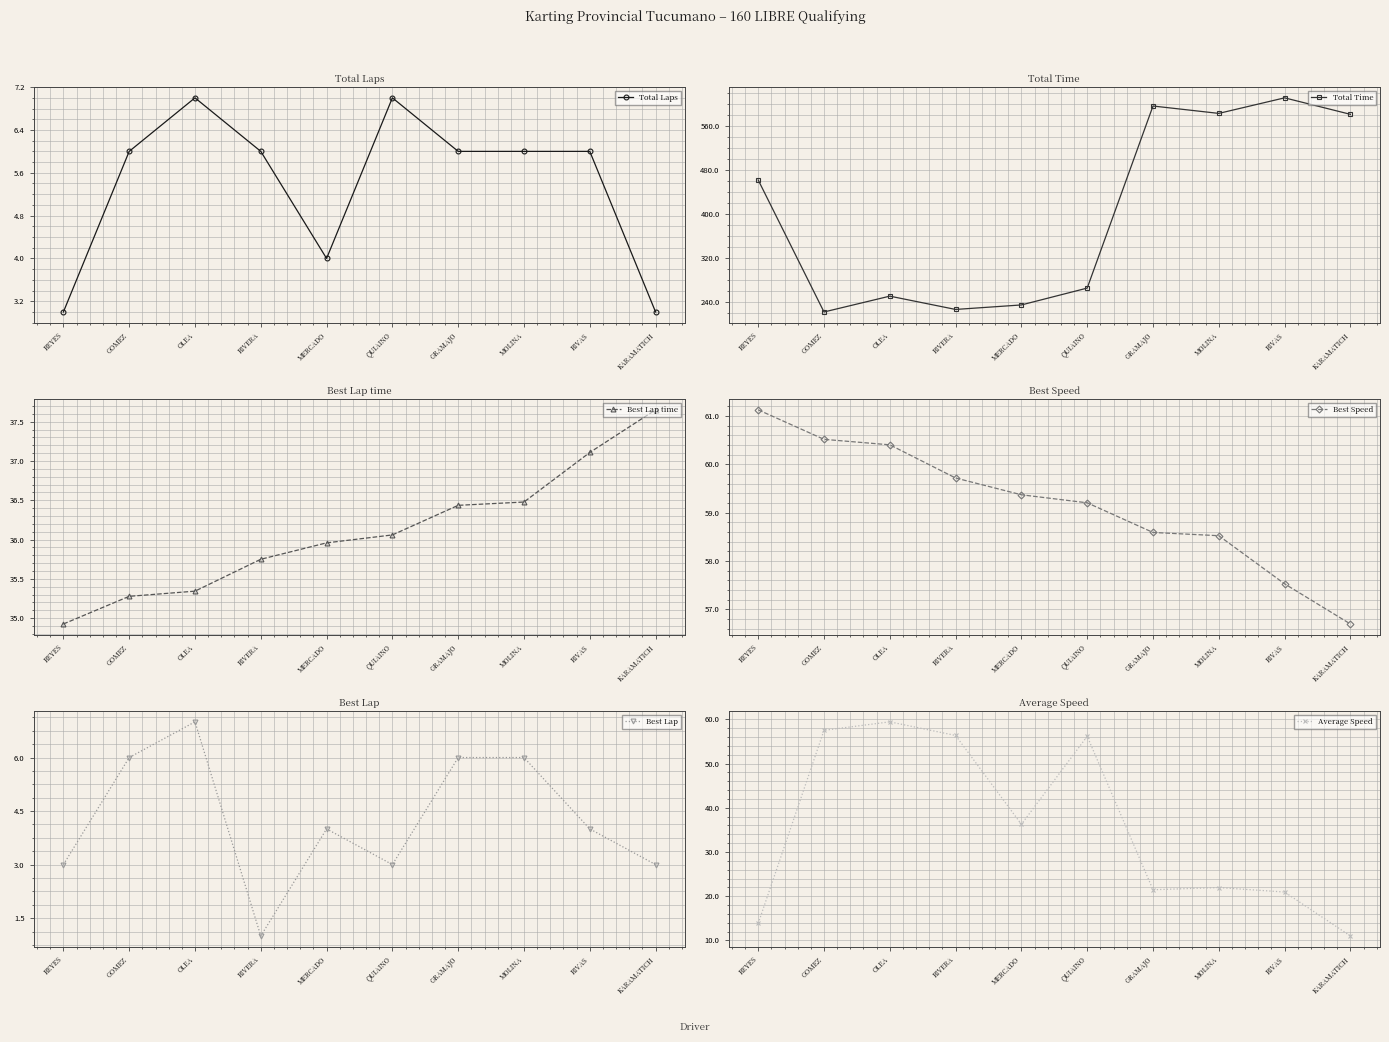

True or false: Average Speed and Total Time intersect in this chart.

False